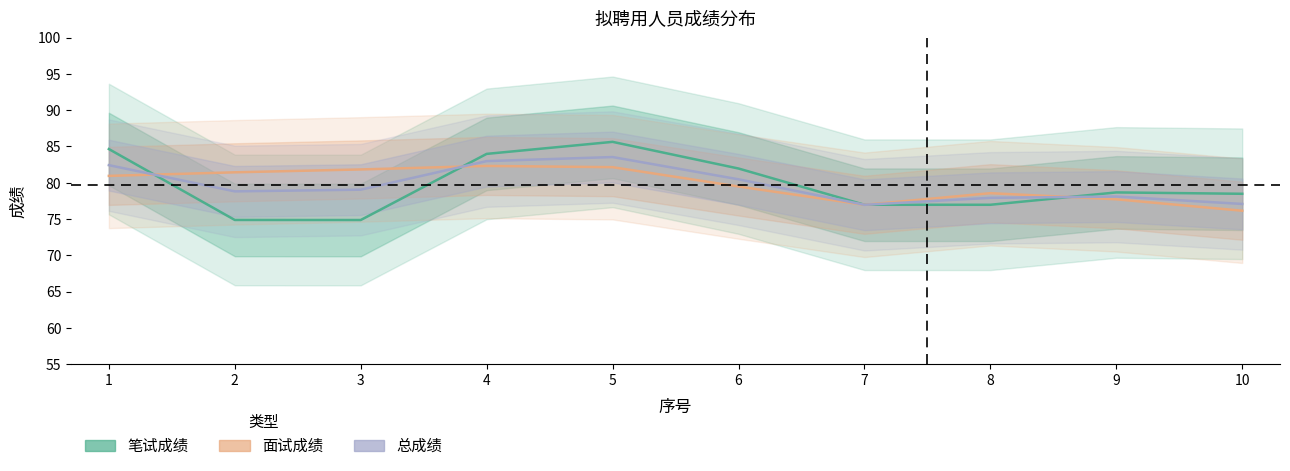

What is the highest value of the 笔试成绩 series?

85.6